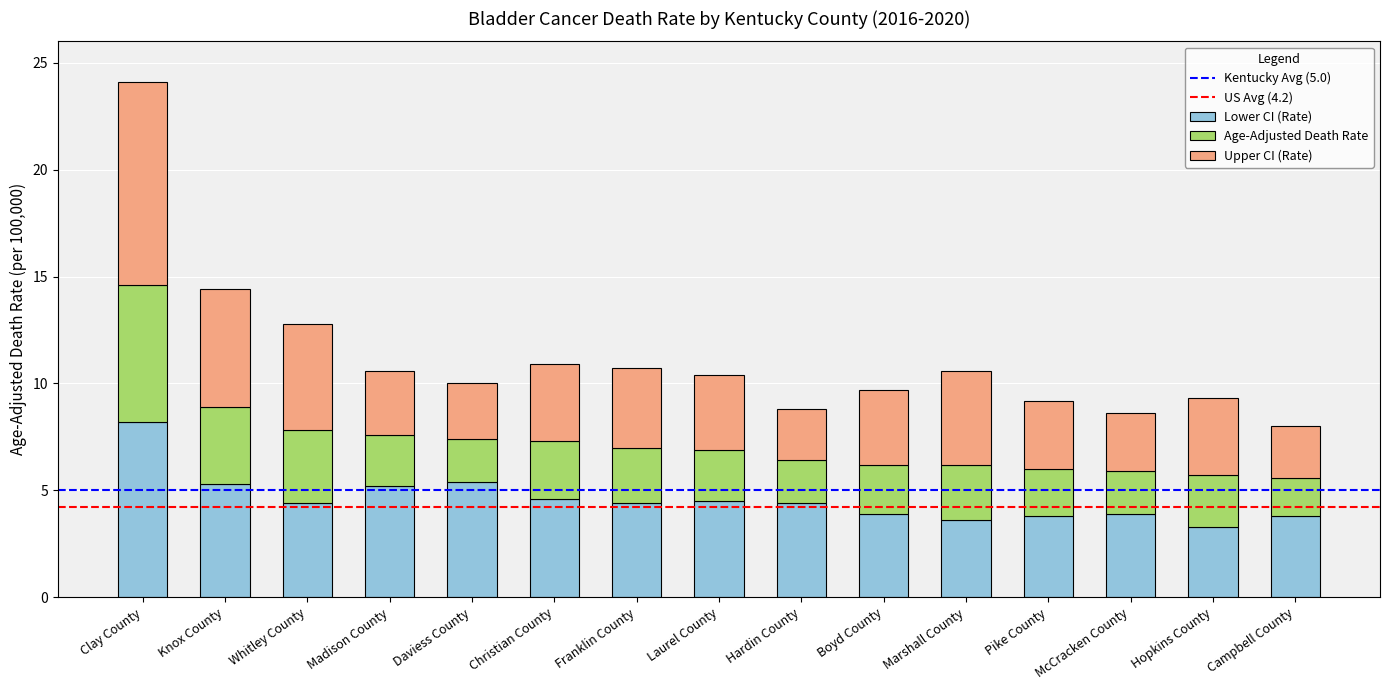

What is the average value of the Lower CI (Rate) series?

4.6